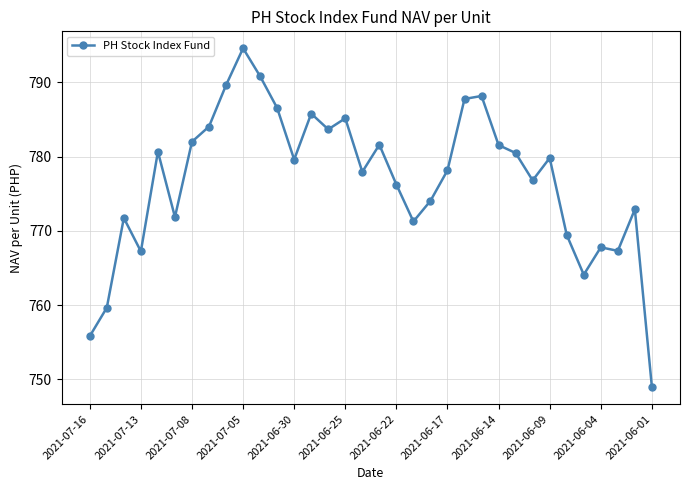

What is the minimum value shown in the chart?

748.9